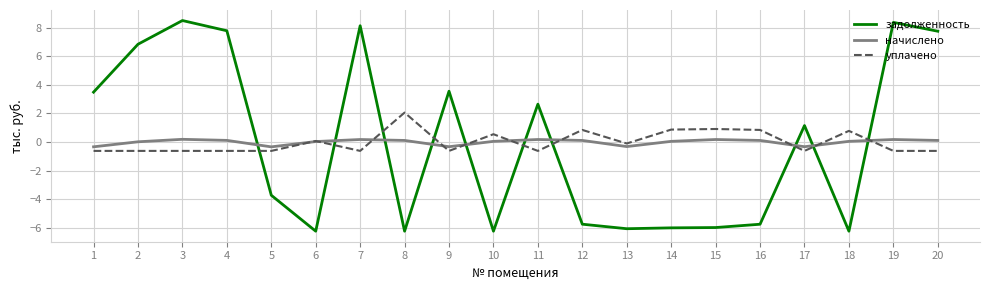

Which series changed the most between 1 and 20?

задолженность